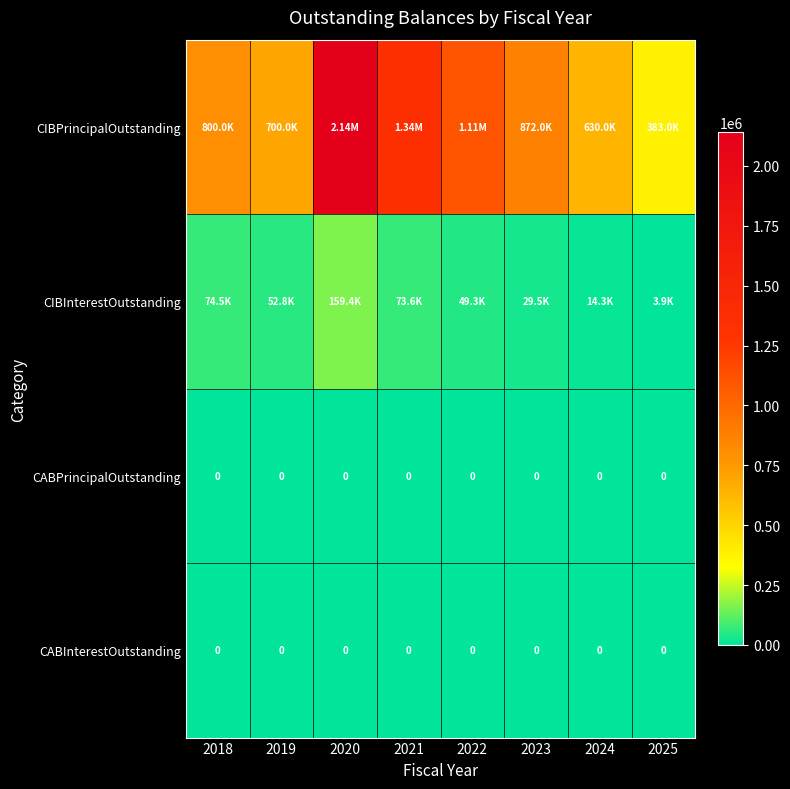

Is it true that CIBInterestOutstanding equals 3944.9 at 2025?

True